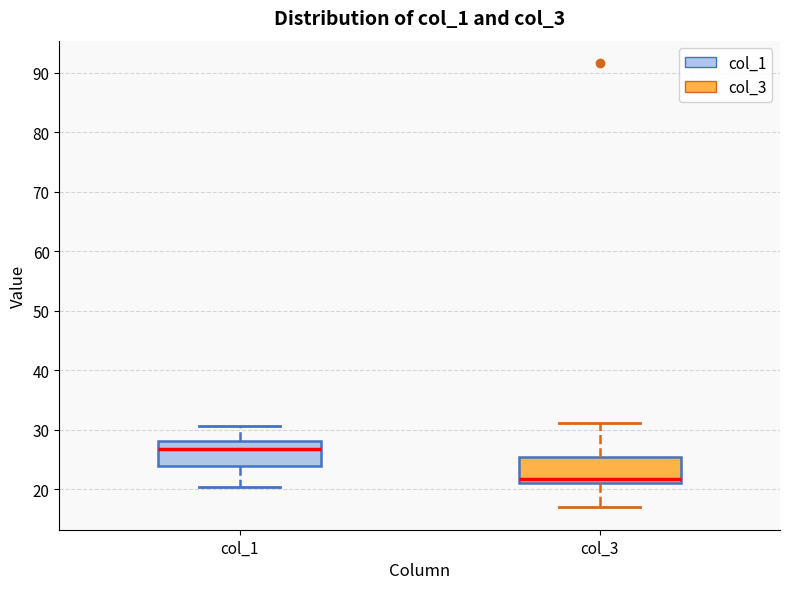

Where does the upper whisker of the box for col_3 end on the y-axis? The values are not printed on the chart, so give them approximately, as read against the axis.

31